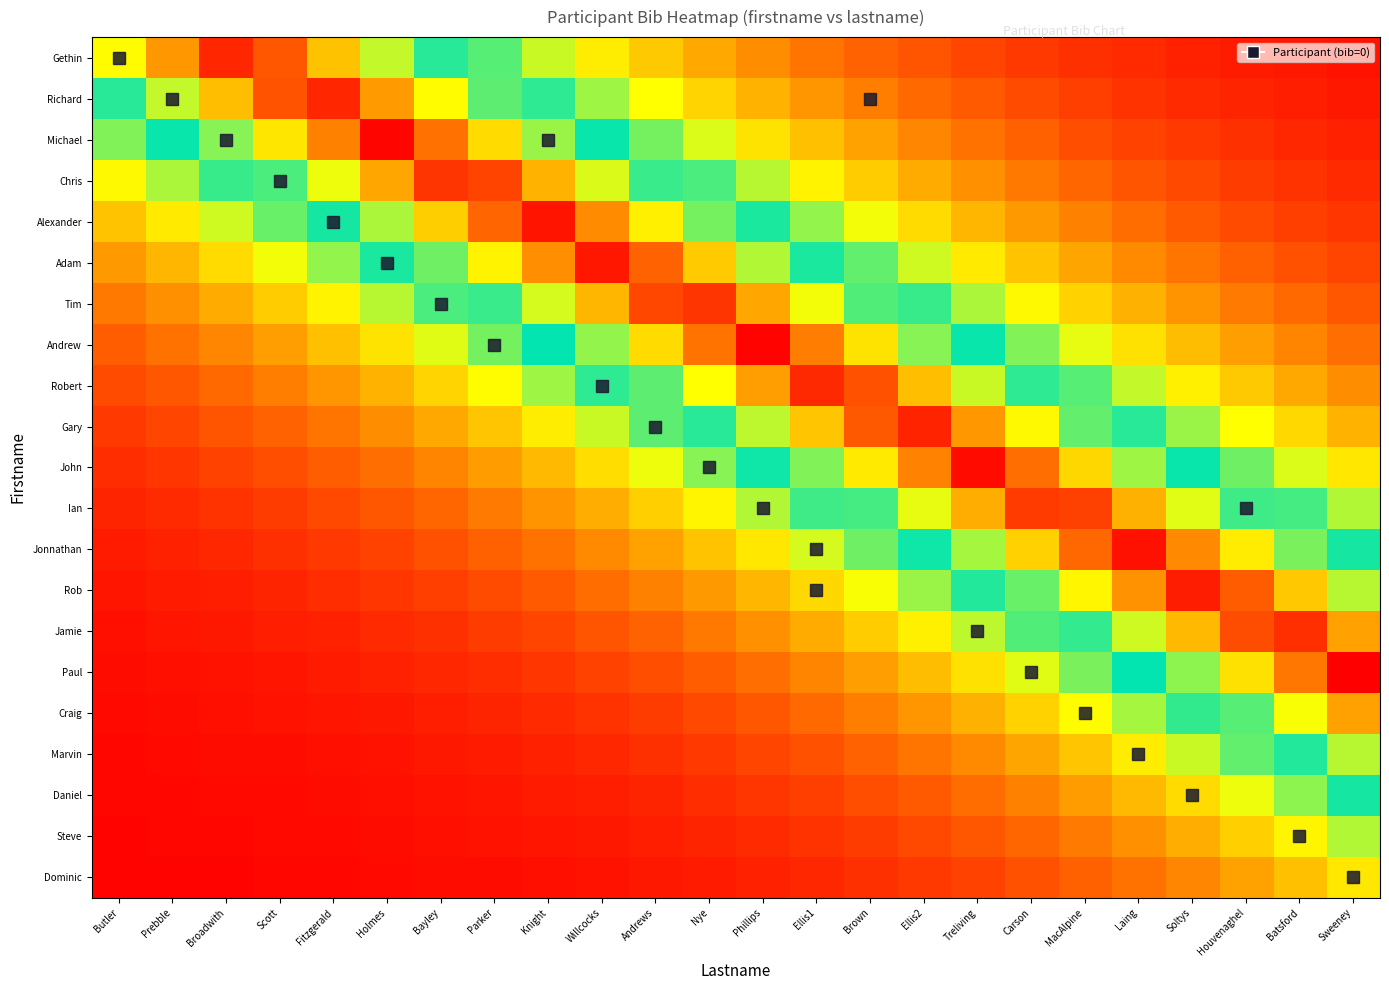

Reading left to right, what are all the values shown in this chart?

Gethin: Butler=0.7	Prebble=0.8	Broadwith=0.9	Scott=0.9	Fitzgerald=0.7	Holmes=0.6	Bayley=0.5	Parker=0.4	Knight=0.4	Willcocks=0.3	Andrews=0.3	Nye=0.2	Phillips=0.2	Ellis1=0.2	Brown=0.1	Ellis2=0.1	Treliving=0.1	Carson=0.1	MacAlpine=0.1	Laing=0.1	Soltys=0.0	Houvenaghel=0.0	Batsford=0.0	Sweeney=0.0
Richard: Butler=0.5	Prebble=0.6	Broadwith=0.7	Scott=0.9	Fitzgerald=0.9	Holmes=0.8	Bayley=0.7	Parker=0.6	Knight=0.5	Willcocks=0.4	Andrews=0.3	Nye=0.3	Phillips=0.2	Ellis1=0.2	Brown=0.2	Ellis2=0.1	Treliving=0.1	Carson=0.1	MacAlpine=0.1	Laing=0.1	Soltys=0.1	Houvenaghel=0.0	Batsford=0.0	Sweeney=0.0
Michael: Butler=0.4	Prebble=0.5	Broadwith=0.6	Scott=0.7	Fitzgerald=0.8	Holmes=1.0	Bayley=0.8	Parker=0.7	Knight=0.6	Willcocks=0.5	Andrews=0.4	Nye=0.4	Phillips=0.3	Ellis1=0.3	Brown=0.2	Ellis2=0.2	Treliving=0.1	Carson=0.1	MacAlpine=0.1	Laing=0.1	Soltys=0.1	Houvenaghel=0.1	Batsford=0.1	Sweeney=0.0
Chris: Butler=0.3	Prebble=0.4	Broadwith=0.5	Scott=0.5	Fitzgerald=0.7	Holmes=0.8	Bayley=0.9	Parker=0.9	Knight=0.8	Willcocks=0.6	Andrews=0.5	Nye=0.5	Phillips=0.4	Ellis1=0.3	Brown=0.3	Ellis2=0.2	Treliving=0.2	Carson=0.2	MacAlpine=0.1	Laing=0.1	Soltys=0.1	Houvenaghel=0.1	Batsford=0.1	Sweeney=0.1
Alexander: Butler=0.3	Prebble=0.3	Broadwith=0.4	Scott=0.4	Fitzgerald=0.5	Holmes=0.6	Bayley=0.7	Parker=0.9	Knight=1.0	Willcocks=0.8	Andrews=0.7	Nye=0.6	Phillips=0.5	Ellis1=0.4	Brown=0.3	Ellis2=0.3	Treliving=0.2	Carson=0.2	MacAlpine=0.2	Laing=0.1	Soltys=0.1	Houvenaghel=0.1	Batsford=0.1	Sweeney=0.1
Adam: Butler=0.2	Prebble=0.2	Broadwith=0.3	Scott=0.3	Fitzgerald=0.4	Holmes=0.5	Bayley=0.6	Parker=0.7	Knight=0.8	Willcocks=1.0	Andrews=0.9	Nye=0.7	Phillips=0.6	Ellis1=0.5	Brown=0.4	Ellis2=0.4	Treliving=0.3	Carson=0.3	MacAlpine=0.2	Laing=0.2	Soltys=0.2	Houvenaghel=0.1	Batsford=0.1	Sweeney=0.1
Tim: Butler=0.2	Prebble=0.2	Broadwith=0.2	Scott=0.3	Fitzgerald=0.3	Holmes=0.4	Bayley=0.5	Parker=0.5	Knight=0.6	Willcocks=0.8	Andrews=0.9	Nye=0.9	Phillips=0.8	Ellis1=0.7	Brown=0.6	Ellis2=0.5	Treliving=0.4	Carson=0.3	MacAlpine=0.3	Laing=0.2	Soltys=0.2	Houvenaghel=0.2	Batsford=0.1	Sweeney=0.1
Andrew: Butler=0.1	Prebble=0.1	Broadwith=0.2	Scott=0.2	Fitzgerald=0.3	Holmes=0.3	Bayley=0.4	Parker=0.4	Knight=0.5	Willcocks=0.6	Andrews=0.7	Nye=0.8	Phillips=1.0	Ellis1=0.8	Brown=0.7	Ellis2=0.6	Treliving=0.5	Carson=0.4	MacAlpine=0.3	Laing=0.3	Soltys=0.2	Houvenaghel=0.2	Batsford=0.2	Sweeney=0.1
Robert: Butler=0.1	Prebble=0.1	Broadwith=0.1	Scott=0.2	Fitzgerald=0.2	Holmes=0.2	Bayley=0.3	Parker=0.3	Knight=0.4	Willcocks=0.5	Andrews=0.6	Nye=0.7	Phillips=0.8	Ellis1=0.9	Brown=0.9	Ellis2=0.7	Treliving=0.6	Carson=0.5	MacAlpine=0.4	Laing=0.4	Soltys=0.3	Houvenaghel=0.3	Batsford=0.2	Sweeney=0.2
Gary: Butler=0.1	Prebble=0.1	Broadwith=0.1	Scott=0.1	Fitzgerald=0.2	Holmes=0.2	Bayley=0.2	Parker=0.3	Knight=0.3	Willcocks=0.4	Andrews=0.4	Nye=0.5	Phillips=0.6	Ellis1=0.7	Brown=0.9	Ellis2=1.0	Treliving=0.8	Carson=0.7	MacAlpine=0.6	Laing=0.5	Soltys=0.4	Houvenaghel=0.3	Batsford=0.3	Sweeney=0.2
John: Butler=0.1	Prebble=0.1	Broadwith=0.1	Scott=0.1	Fitzgerald=0.1	Holmes=0.1	Bayley=0.2	Parker=0.2	Knight=0.2	Willcocks=0.3	Andrews=0.3	Nye=0.4	Phillips=0.5	Ellis1=0.6	Brown=0.7	Ellis2=0.8	Treliving=1.0	Carson=0.9	MacAlpine=0.7	Laing=0.6	Soltys=0.5	Houvenaghel=0.4	Batsford=0.4	Sweeney=0.3
Ian: Butler=0.0	Prebble=0.1	Broadwith=0.1	Scott=0.1	Fitzgerald=0.1	Holmes=0.1	Bayley=0.1	Parker=0.2	Knight=0.2	Willcocks=0.2	Andrews=0.3	Nye=0.3	Phillips=0.4	Ellis1=0.5	Brown=0.5	Ellis2=0.6	Treliving=0.8	Carson=0.9	MacAlpine=0.9	Laing=0.8	Soltys=0.6	Houvenaghel=0.5	Batsford=0.5	Sweeney=0.4
Jonnathan: Butler=0.0	Prebble=0.0	Broadwith=0.1	Scott=0.1	Fitzgerald=0.1	Holmes=0.1	Bayley=0.1	Parker=0.1	Knight=0.2	Willcocks=0.2	Andrews=0.2	Nye=0.3	Phillips=0.3	Ellis1=0.4	Brown=0.4	Ellis2=0.5	Treliving=0.6	Carson=0.7	MacAlpine=0.9	Laing=1.0	Soltys=0.8	Houvenaghel=0.7	Batsford=0.6	Sweeney=0.5
Rob: Butler=0.0	Prebble=0.0	Broadwith=0.0	Scott=0.0	Fitzgerald=0.1	Holmes=0.1	Bayley=0.1	Parker=0.1	Knight=0.1	Willcocks=0.1	Andrews=0.2	Nye=0.2	Phillips=0.2	Ellis1=0.3	Brown=0.3	Ellis2=0.4	Treliving=0.5	Carson=0.6	MacAlpine=0.7	Laing=0.8	Soltys=1.0	Houvenaghel=0.9	Batsford=0.7	Sweeney=0.6
Jamie: Butler=0.0	Prebble=0.0	Broadwith=0.0	Scott=0.0	Fitzgerald=0.0	Holmes=0.1	Bayley=0.1	Parker=0.1	Knight=0.1	Willcocks=0.1	Andrews=0.1	Nye=0.2	Phillips=0.2	Ellis1=0.2	Brown=0.3	Ellis2=0.3	Treliving=0.4	Carson=0.4	MacAlpine=0.5	Laing=0.6	Soltys=0.8	Houvenaghel=0.9	Batsford=0.9	Sweeney=0.8
Paul: Butler=0.0	Prebble=0.0	Broadwith=0.0	Scott=0.0	Fitzgerald=0.0	Holmes=0.0	Bayley=0.1	Parker=0.1	Knight=0.1	Willcocks=0.1	Andrews=0.1	Nye=0.1	Phillips=0.1	Ellis1=0.2	Brown=0.2	Ellis2=0.2	Treliving=0.3	Carson=0.4	MacAlpine=0.4	Laing=0.5	Soltys=0.6	Houvenaghel=0.7	Batsford=0.8	Sweeney=1.0
Craig: Butler=0.0	Prebble=0.0	Broadwith=0.0	Scott=0.0	Fitzgerald=0.0	Holmes=0.0	Bayley=0.0	Parker=0.0	Knight=0.1	Willcocks=0.1	Andrews=0.1	Nye=0.1	Phillips=0.1	Ellis1=0.1	Brown=0.2	Ellis2=0.2	Treliving=0.2	Carson=0.3	MacAlpine=0.3	Laing=0.4	Soltys=0.5	Houvenaghel=0.6	Batsford=0.7	Sweeney=0.8
Marvin: Butler=0.0	Prebble=0.0	Broadwith=0.0	Scott=0.0	Fitzgerald=0.0	Holmes=0.0	Bayley=0.0	Parker=0.0	Knight=0.0	Willcocks=0.1	Andrews=0.1	Nye=0.1	Phillips=0.1	Ellis1=0.1	Brown=0.1	Ellis2=0.2	Treliving=0.2	Carson=0.2	MacAlpine=0.3	Laing=0.3	Soltys=0.4	Houvenaghel=0.4	Batsford=0.5	Sweeney=0.6
Daniel: Butler=0.0	Prebble=0.0	Broadwith=0.0	Scott=0.0	Fitzgerald=0.0	Holmes=0.0	Bayley=0.0	Parker=0.0	Knight=0.0	Willcocks=0.0	Andrews=0.1	Nye=0.1	Phillips=0.1	Ellis1=0.1	Brown=0.1	Ellis2=0.1	Treliving=0.1	Carson=0.2	MacAlpine=0.2	Laing=0.2	Soltys=0.3	Houvenaghel=0.3	Batsford=0.4	Sweeney=0.5
Steve: Butler=0.0	Prebble=0.0	Broadwith=0.0	Scott=0.0	Fitzgerald=0.0	Holmes=0.0	Bayley=0.0	Parker=0.0	Knight=0.0	Willcocks=0.0	Andrews=0.0	Nye=0.0	Phillips=0.1	Ellis1=0.1	Brown=0.1	Ellis2=0.1	Treliving=0.1	Carson=0.1	MacAlpine=0.2	Laing=0.2	Soltys=0.2	Houvenaghel=0.3	Batsford=0.3	Sweeney=0.4
Dominic: Butler=0.0	Prebble=0.0	Broadwith=0.0	Scott=0.0	Fitzgerald=0.0	Holmes=0.0	Bayley=0.0	Parker=0.0	Knight=0.0	Willcocks=0.0	Andrews=0.0	Nye=0.0	Phillips=0.0	Ellis1=0.1	Brown=0.1	Ellis2=0.1	Treliving=0.1	Carson=0.1	MacAlpine=0.1	Laing=0.2	Soltys=0.2	Houvenaghel=0.2	Batsford=0.3	Sweeney=0.3